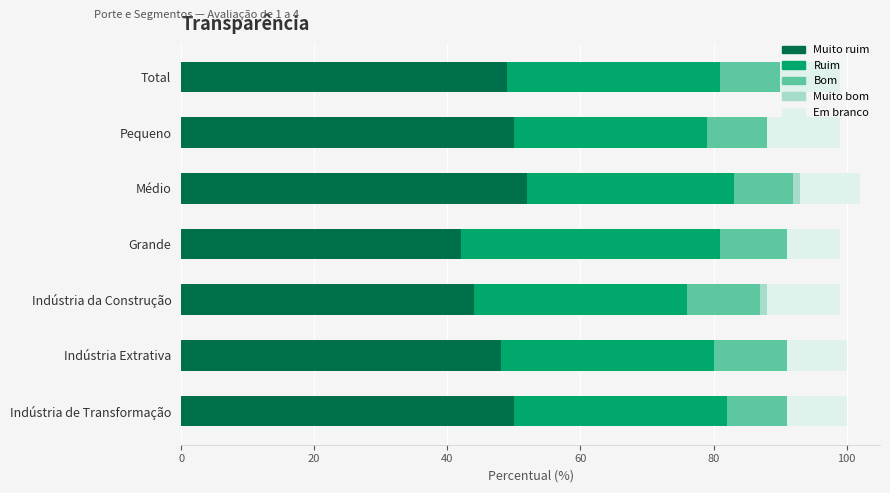

What is the total value across all series at Total?

99